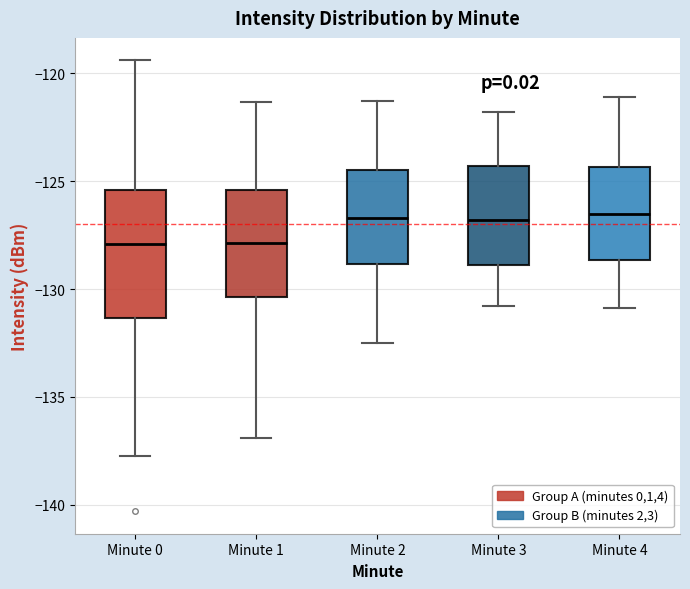

Which box is the tallest, from its lower edge to its upper edge?

Minute 0